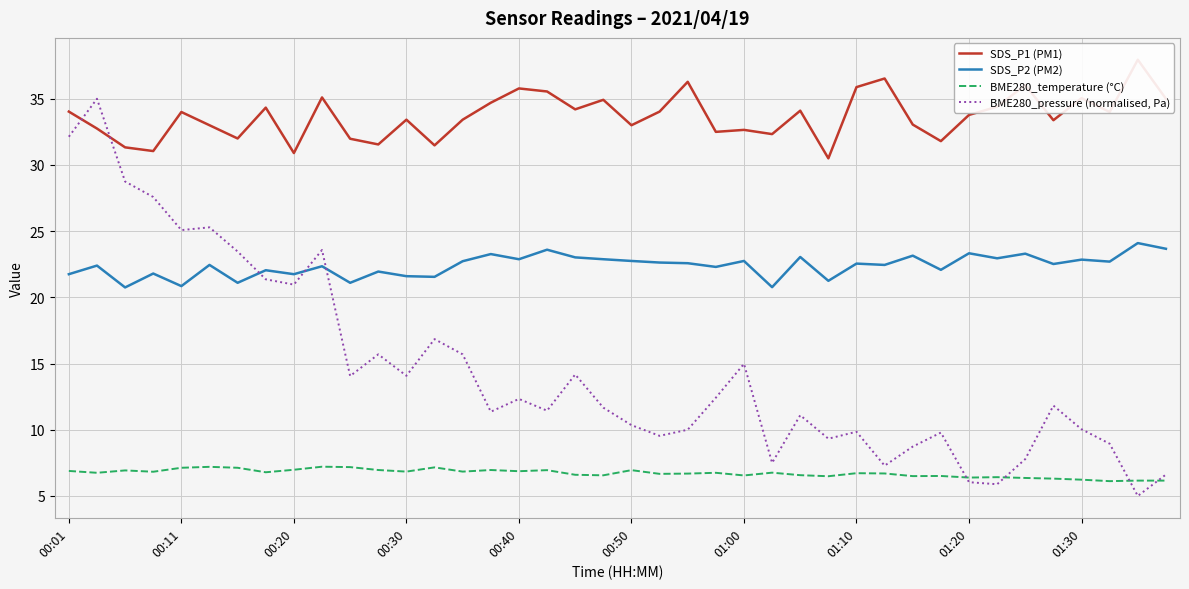

True or false: BME280_temperature (°C) and SDS_P2 (PM2) intersect in this chart.

False